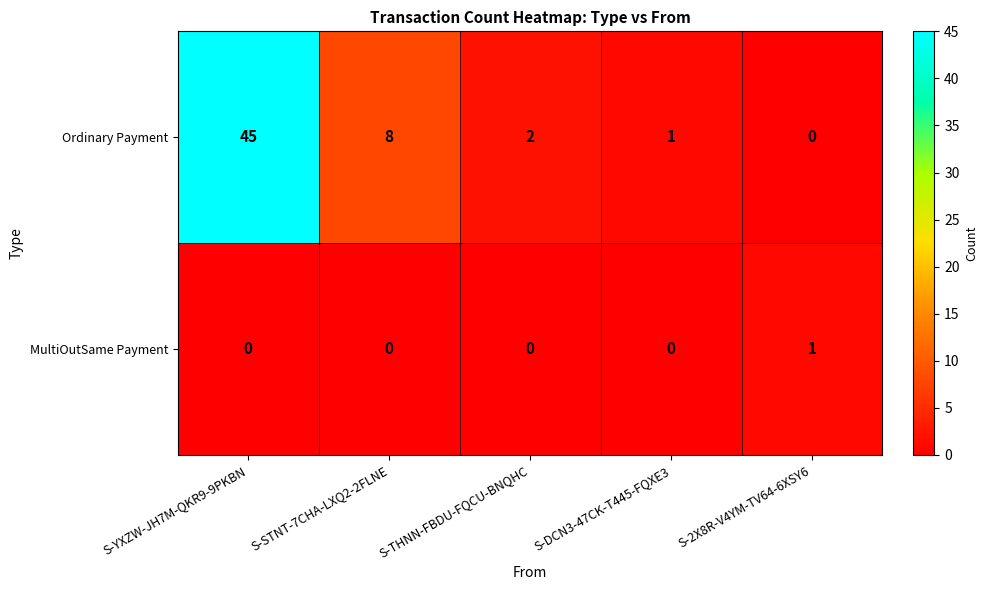

What is the greatest value displayed?

45